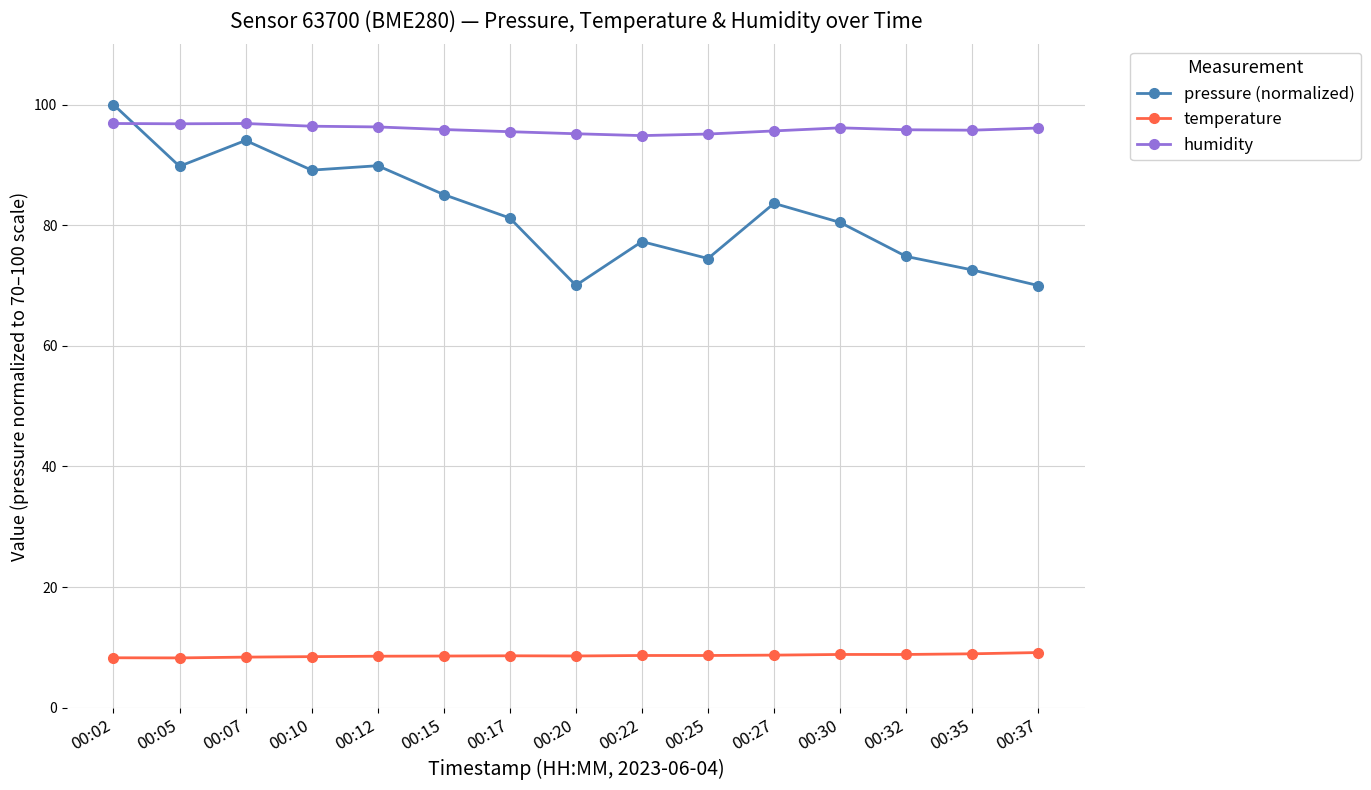

What is the minimum value for temperature?

8.3